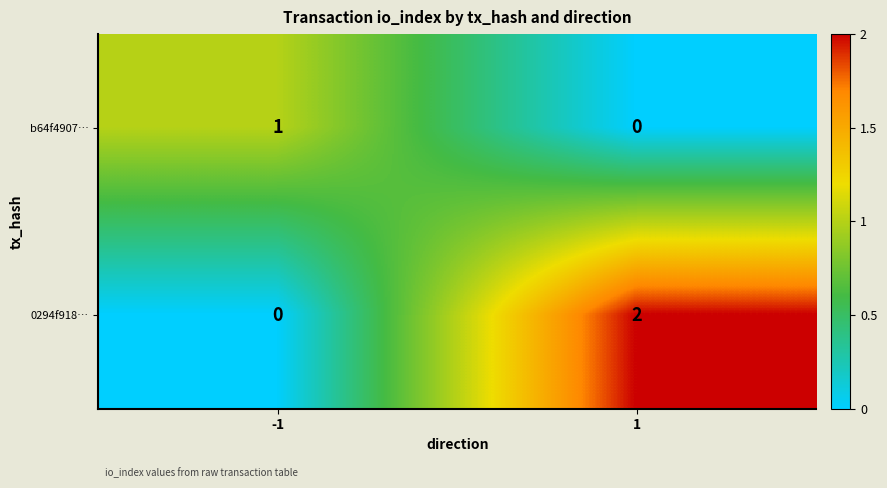

List the series in order of their overall mean, lowest first.

b64f4907…, 0294f918…